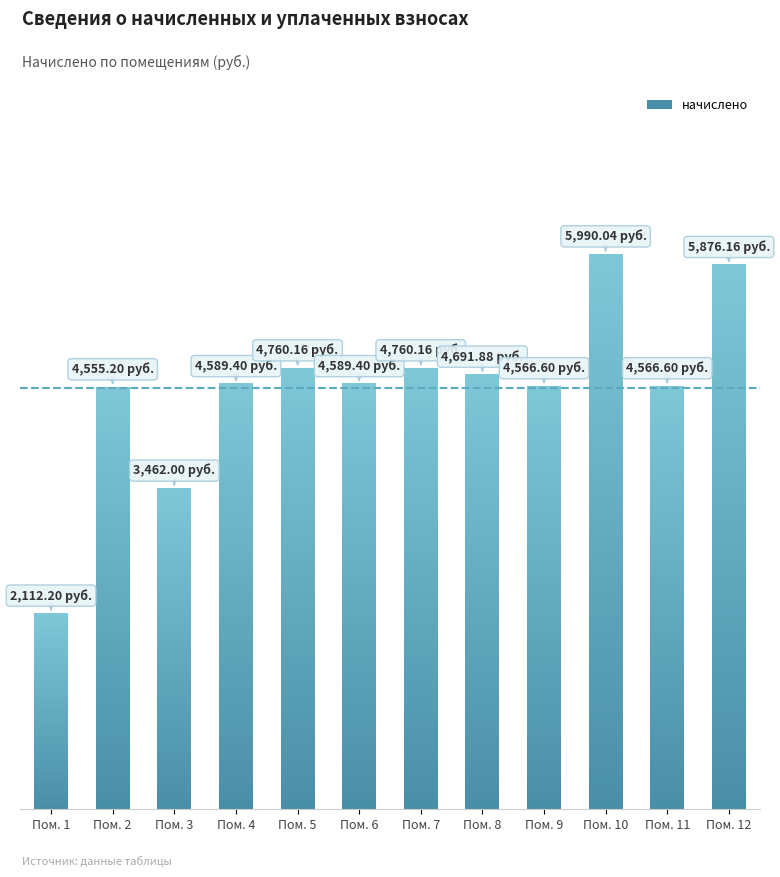

How many data points does each series have?

12